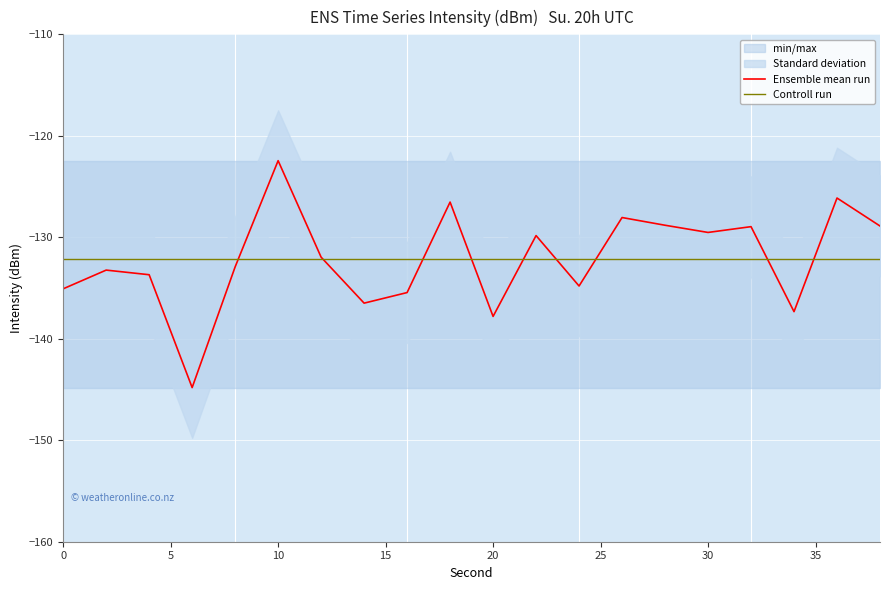

Where does the Ensemble mean run series first go above -131?

10